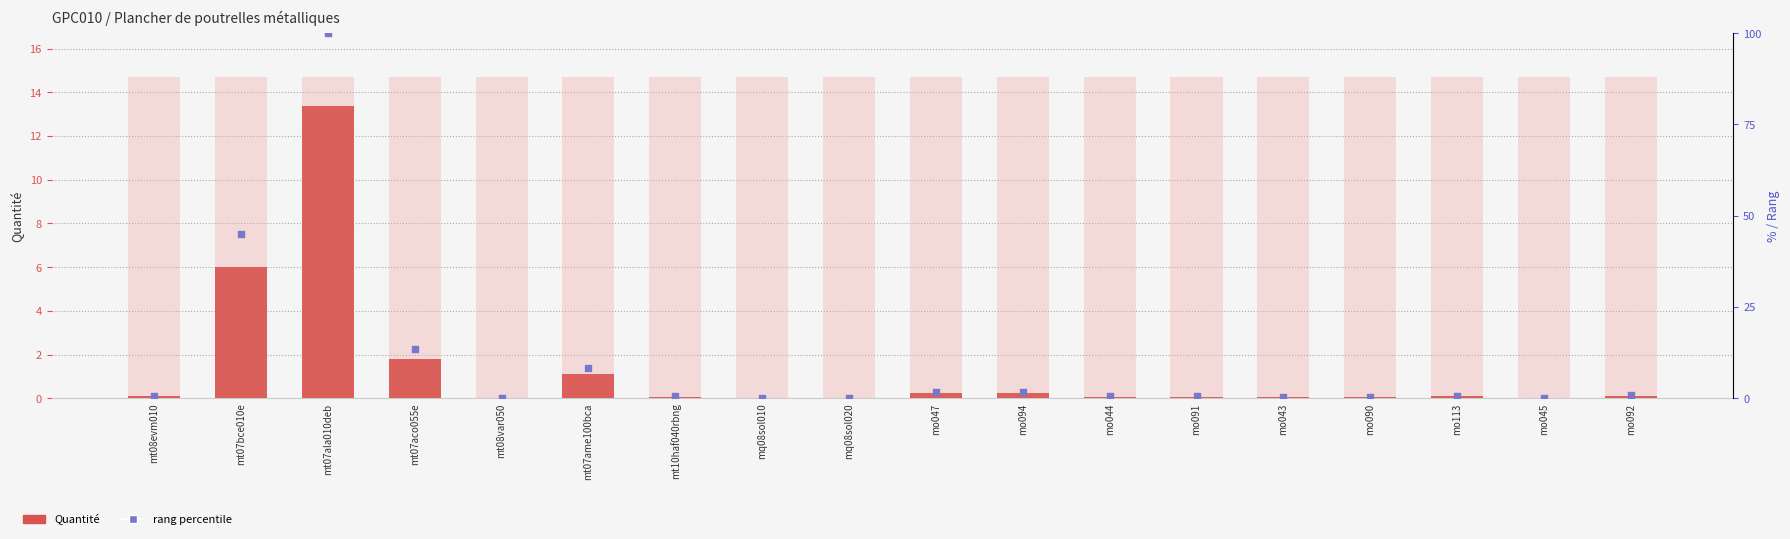

Which series has the largest total across all categories?

rang percentile